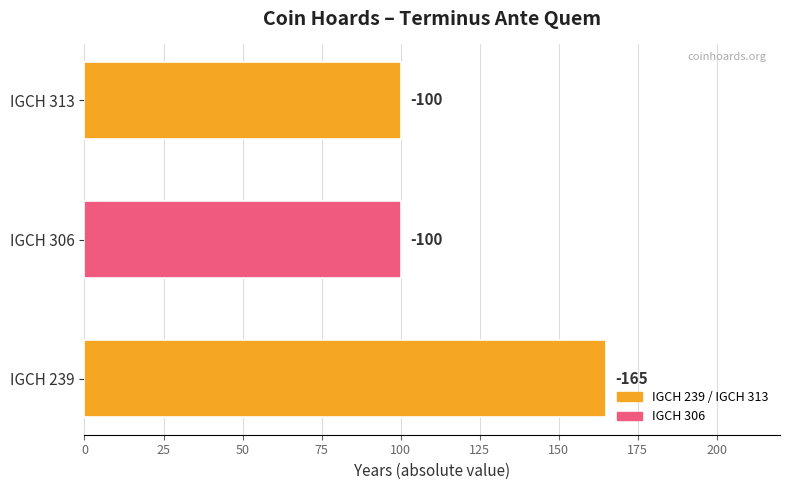

How many bars are there in total?

3